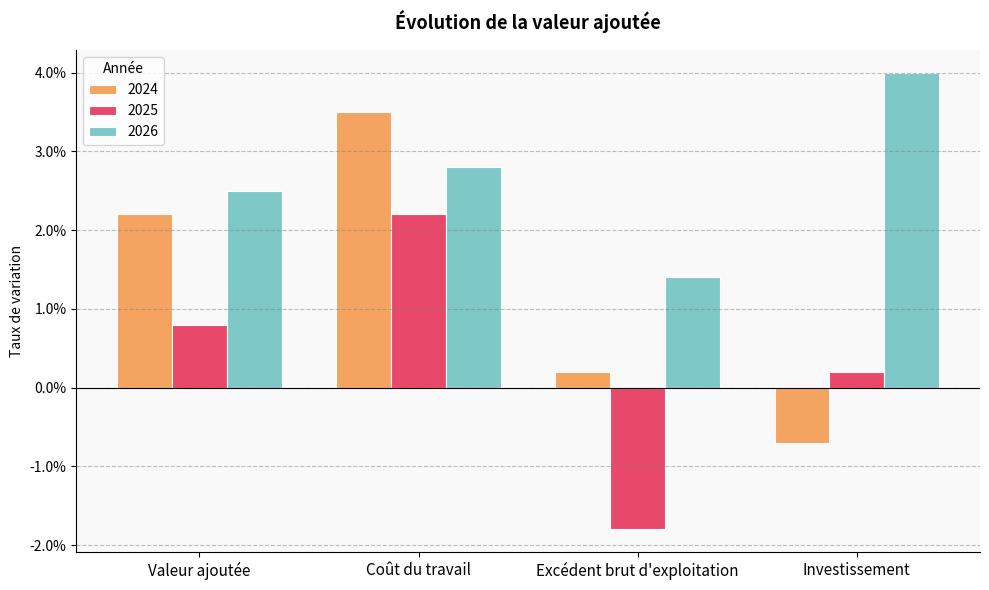

What is the label of the 2nd bar from the right?

Excédent brut d'exploitation